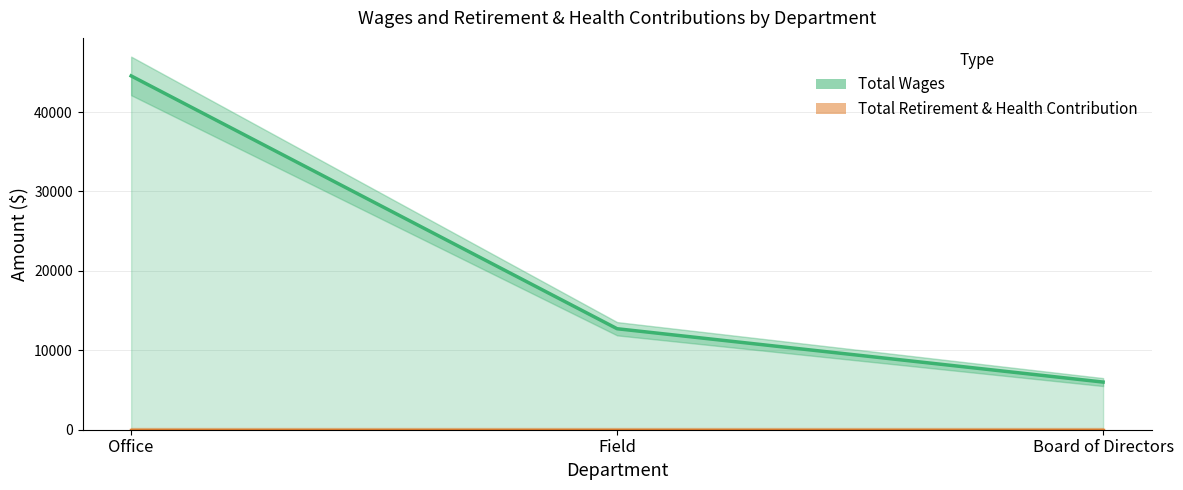

How many distinct data groups are displayed?

1